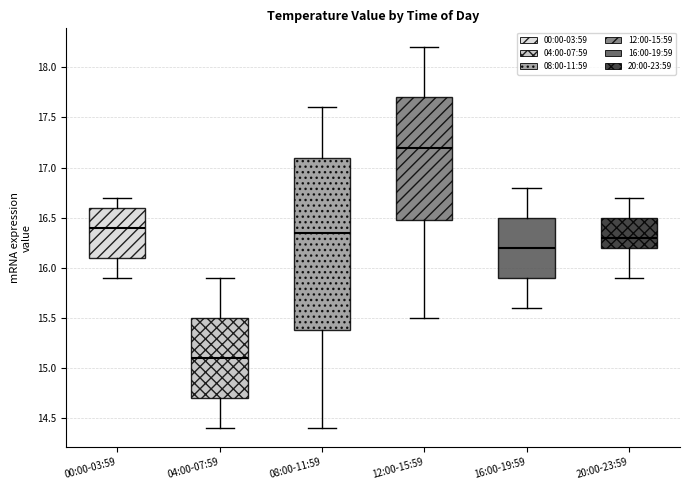

Which box's median line is the lowest?

04:00-07:59